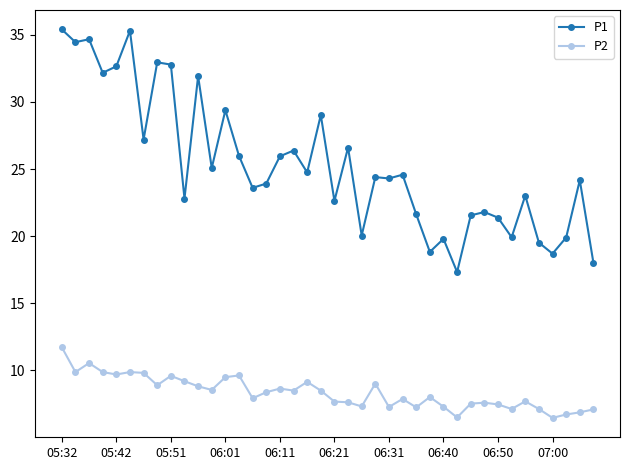

How many categories are shown in the chart?

40